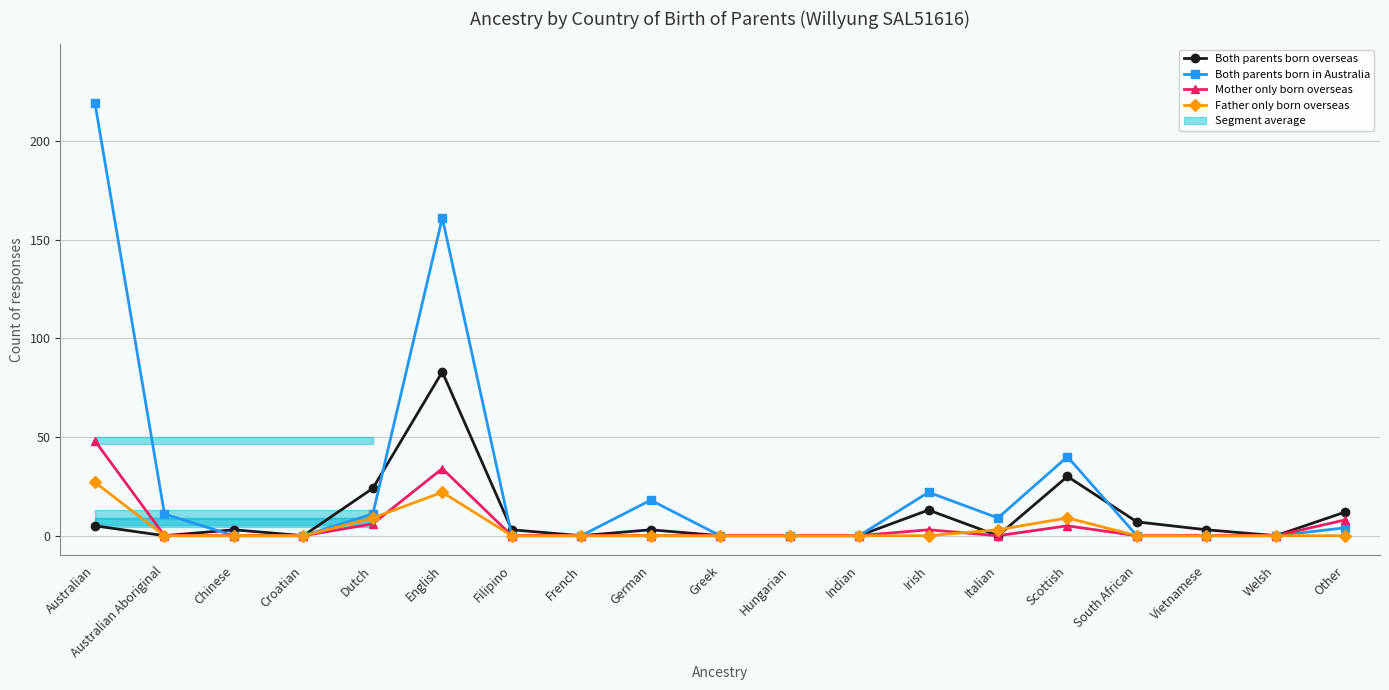

The Father only born overseas series shows 14 at Australian Aboriginal. True or false?

False